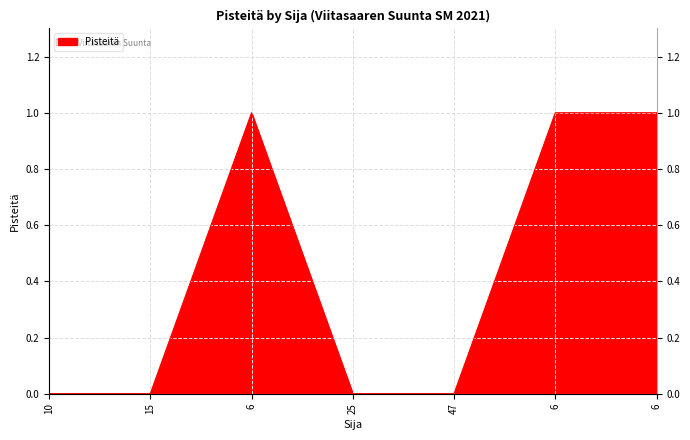

Rank the categories by value from highest to lowest.

6, 6, 6, 10, 15, 25, 47